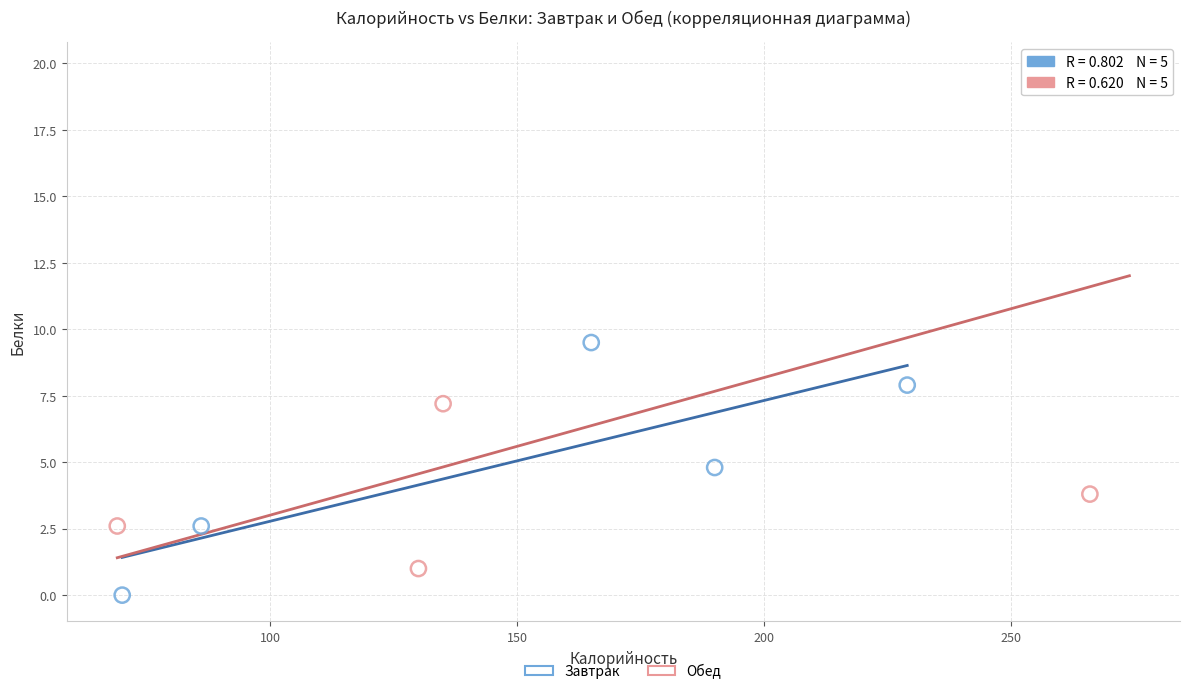

Which series contains the lowest Y value?

Завтрак